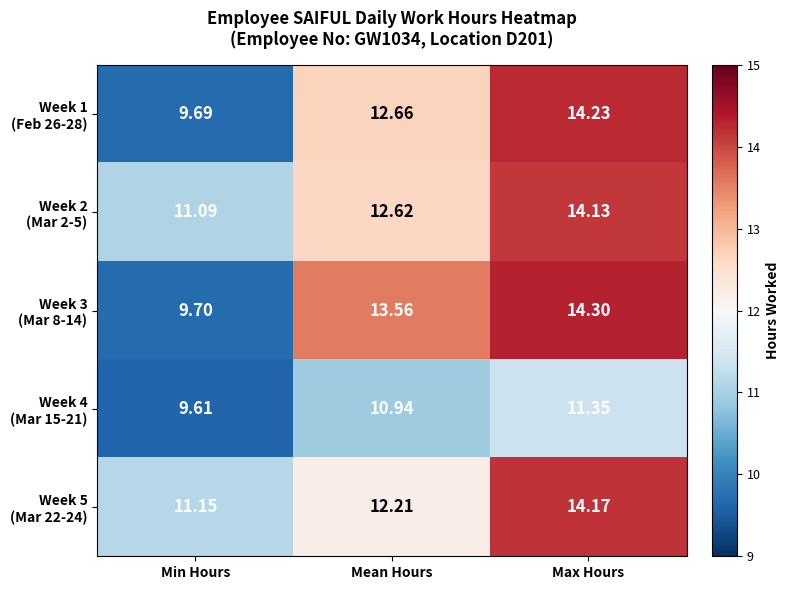

At which category is the sum across all series the highest?

Max Hours